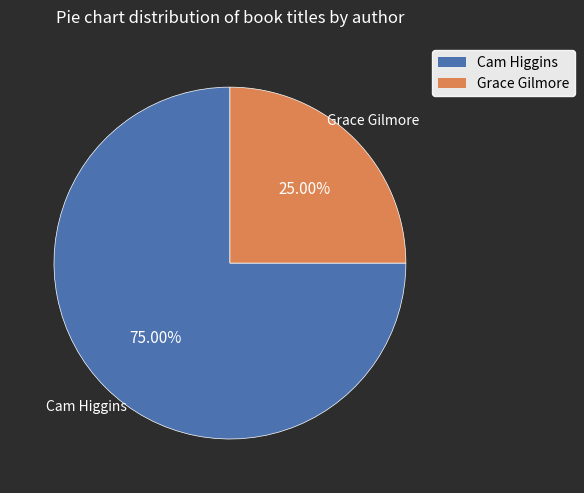

The Cam Higgins slice represents 75% of the pie. True or false?

True